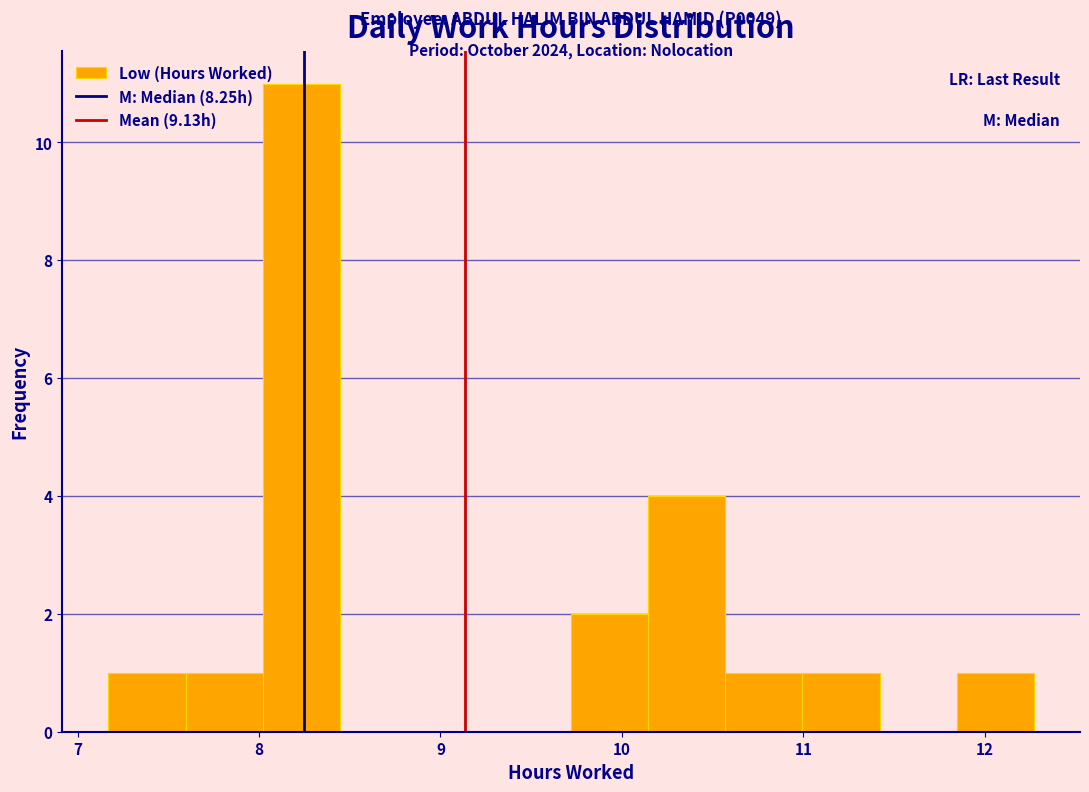

Which range on the x-axis has the tallest bar?

8.0 to 8.4